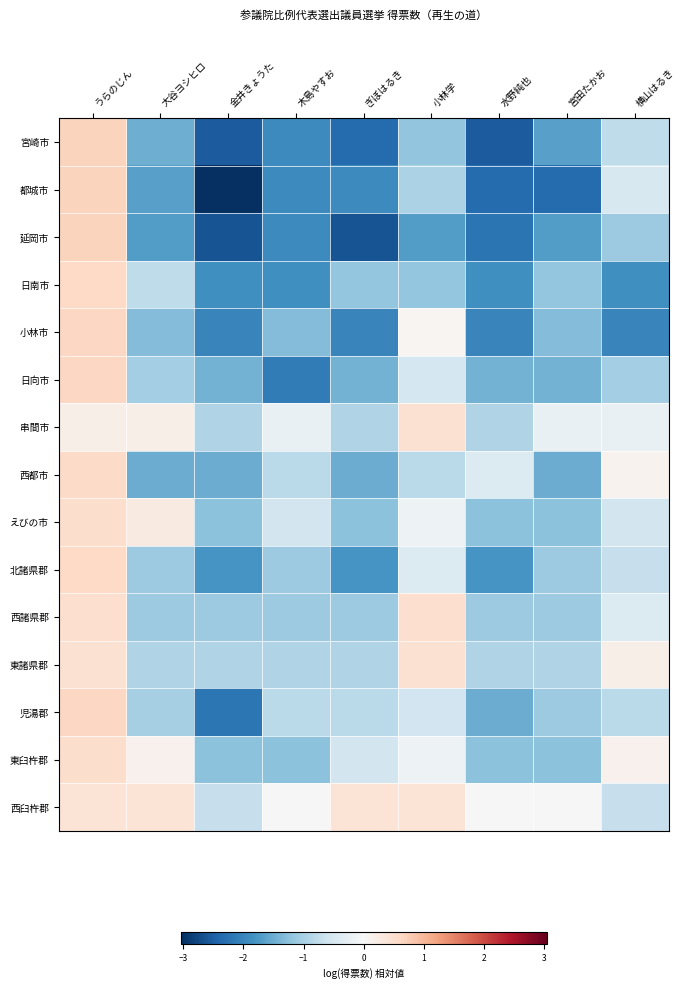

What is the spread (max minus min) of values at 小林学?

2.2